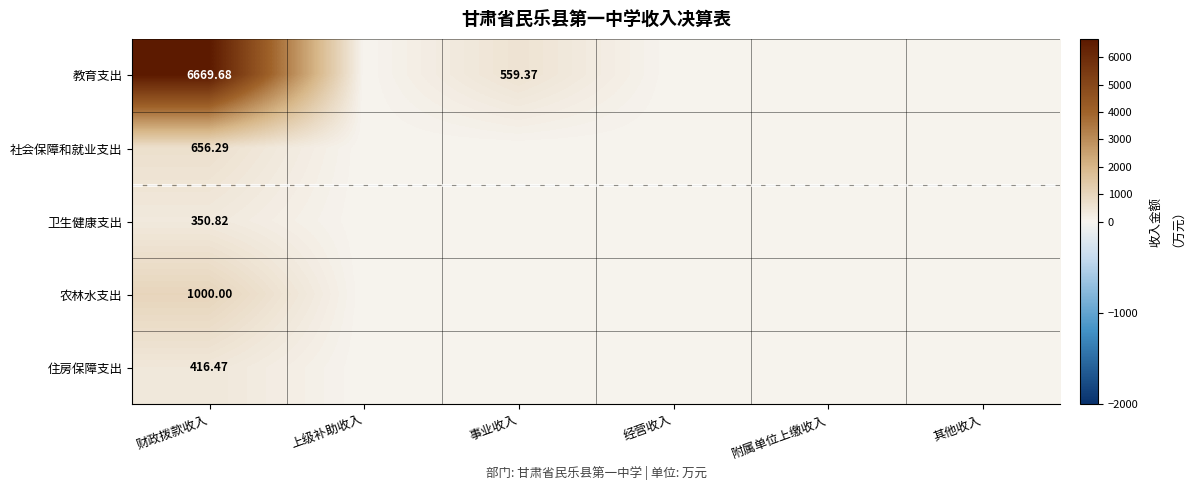

Rank the series by their maximum value, from highest to lowest.

教育支出, 农林水支出, 社会保障和就业支出, 住房保障支出, 卫生健康支出